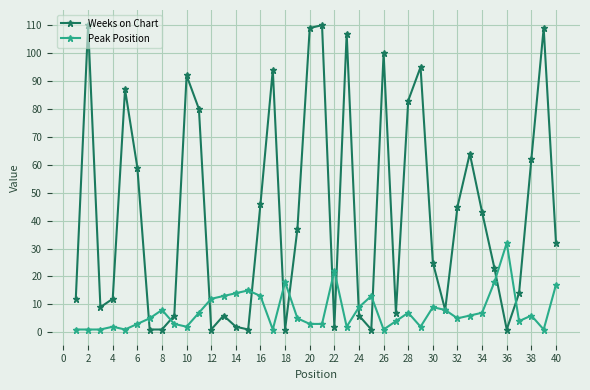

List the series in order of their overall mean, highest first.

Weeks on Chart, Peak Position